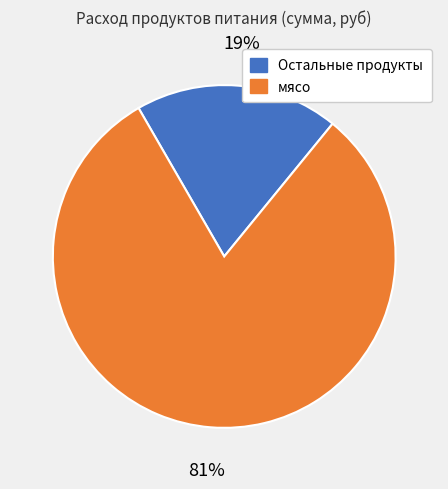

Rank the categories by value from lowest to highest.

Остальные продукты, мясо